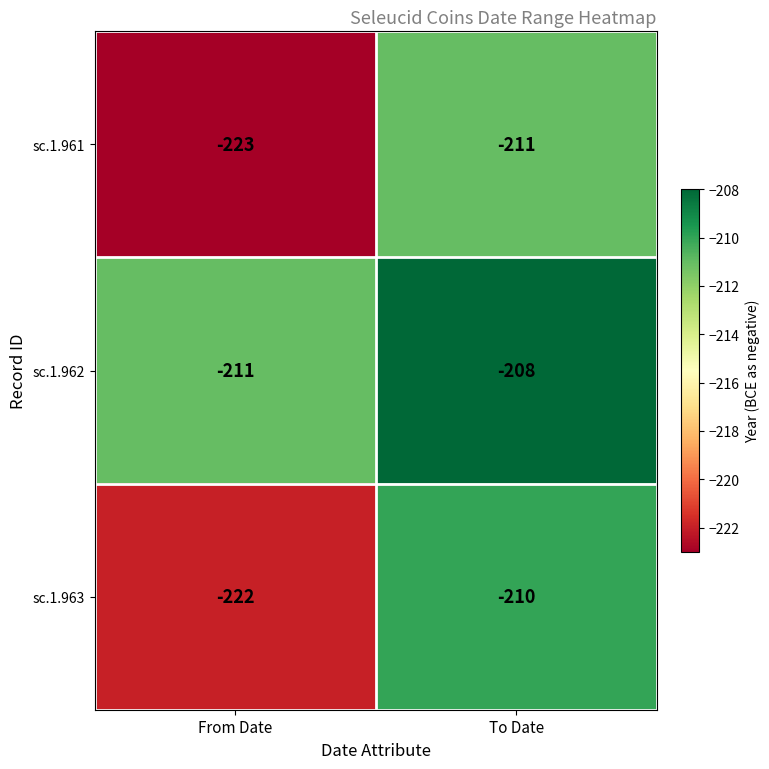

Is it true that sc.1.962 equals -211 at From Date?

True